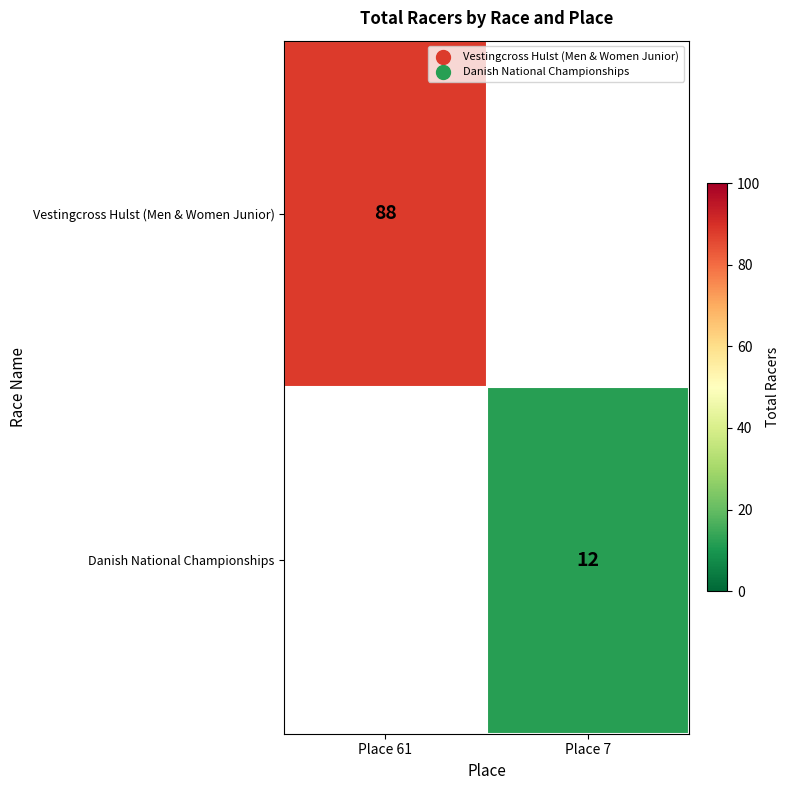

How many categories are shown in the chart?

2